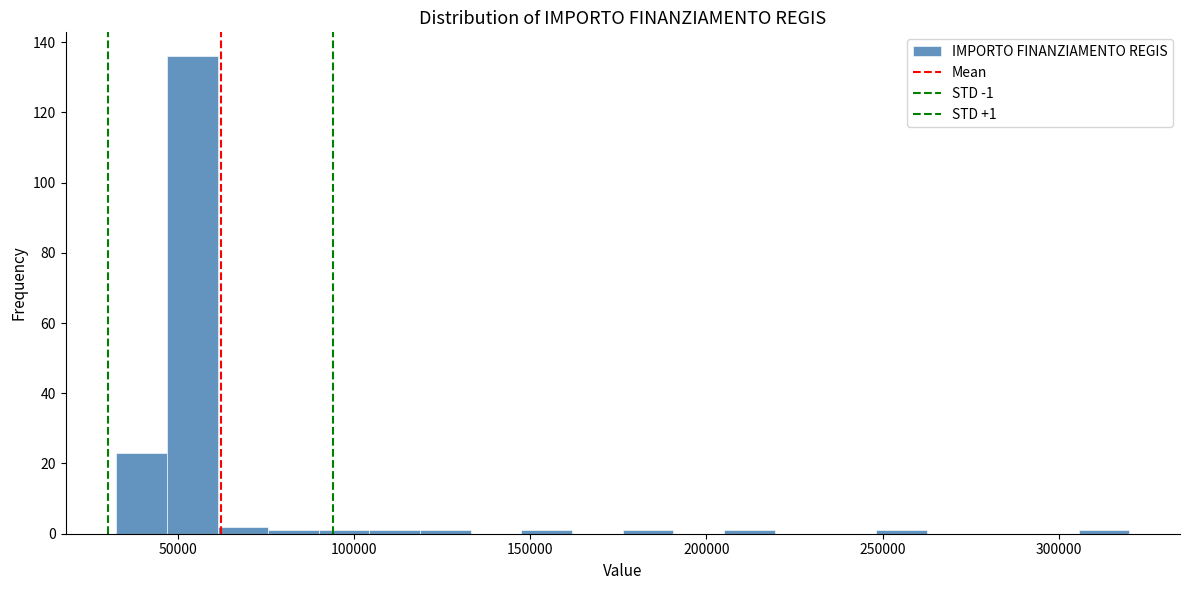

Around what value on the x-axis is the tallest bar? Give the approximate position of its centre, as read against the axis.

55000